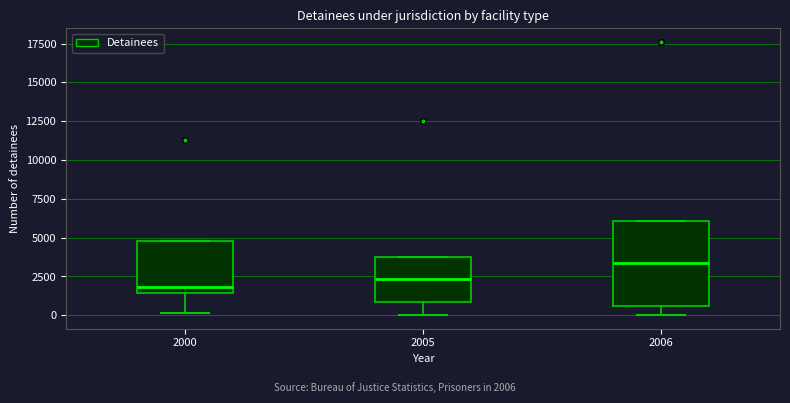

Where does the median line of the box at x = 2006 sit on the y-axis? The values are not printed on the chart, so give them approximately, as read against the axis.

3500